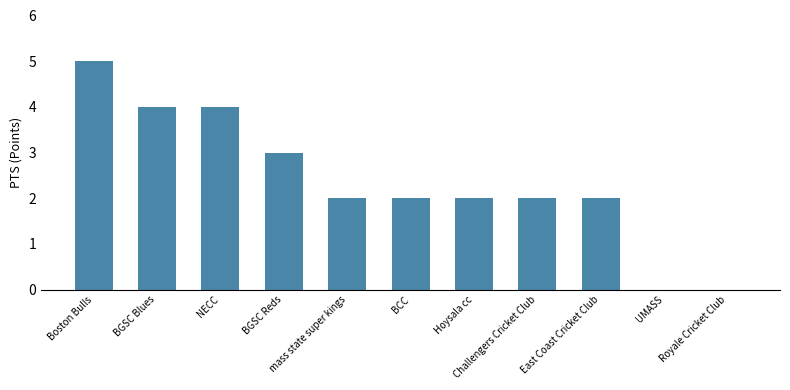

What is the maximum value shown in the chart?

5